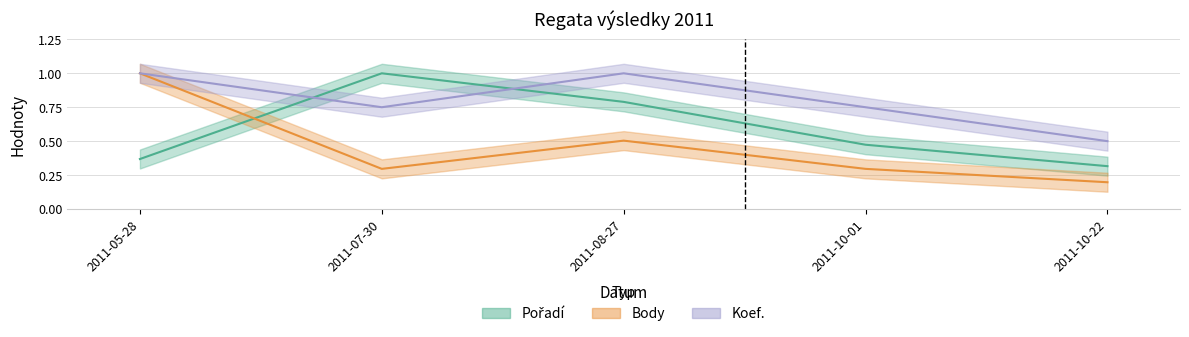

In Koef., how many points are higher than both neighbors (excluding endpoints)?

1